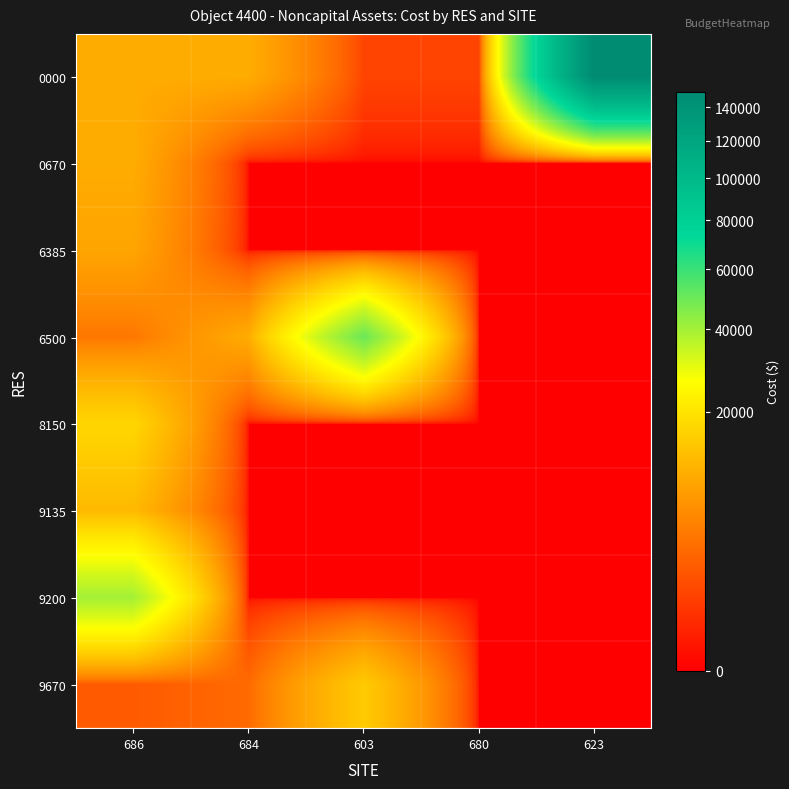

At which category does the chart reach its minimum across all series?

684